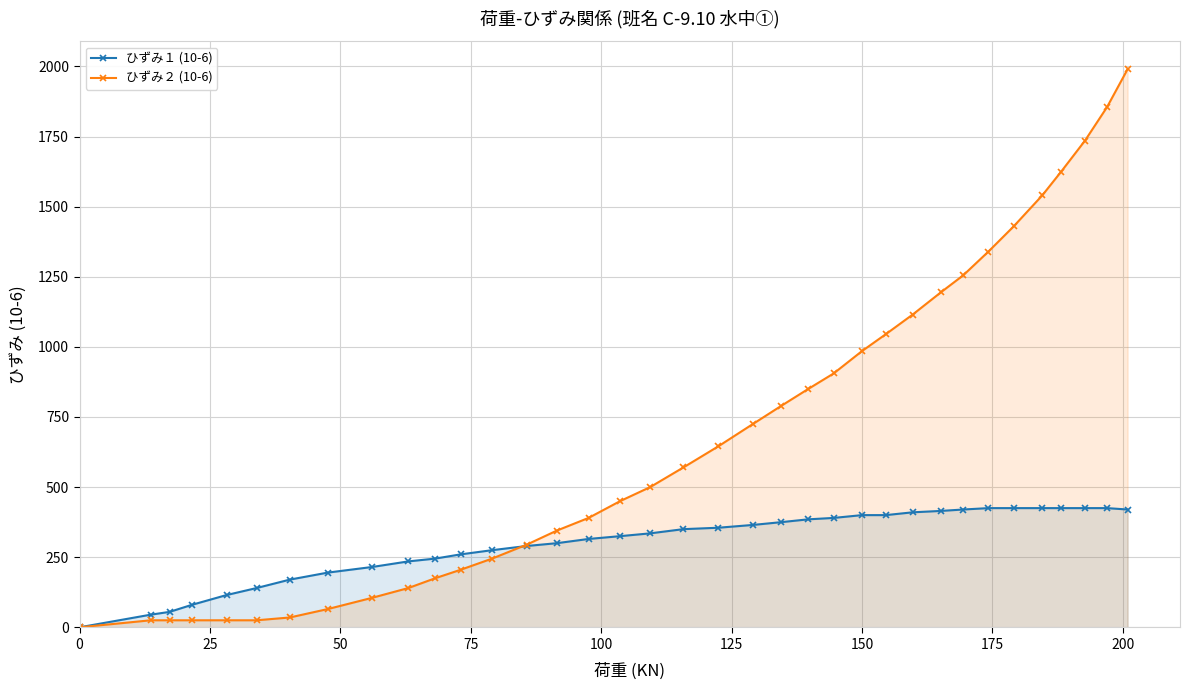

List the series in order of their overall mean, lowest first.

ひずみ１ (10-6), ひずみ２ (10-6)